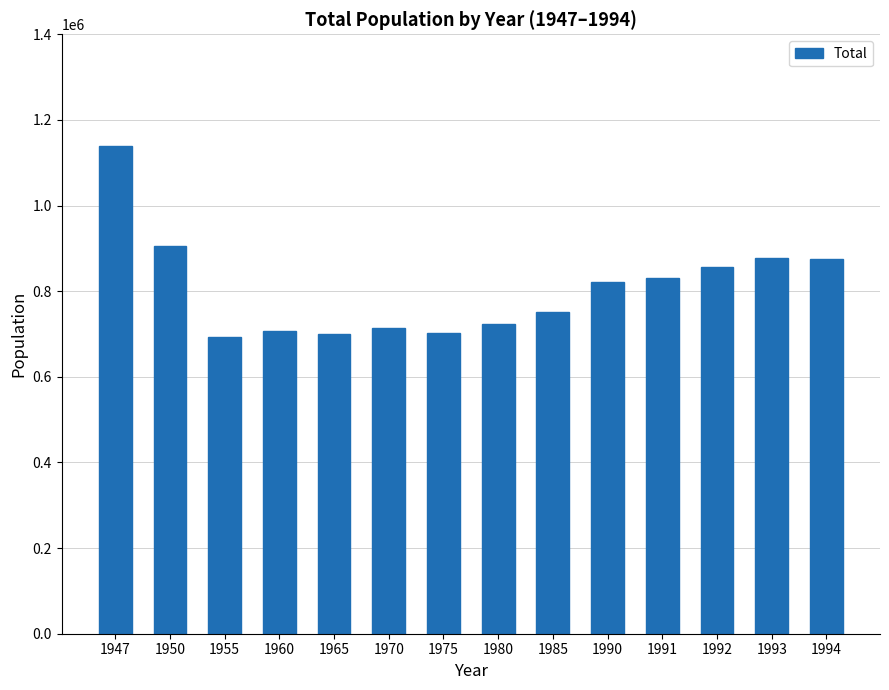

Is it true that the value at 1970 is 712962?

True